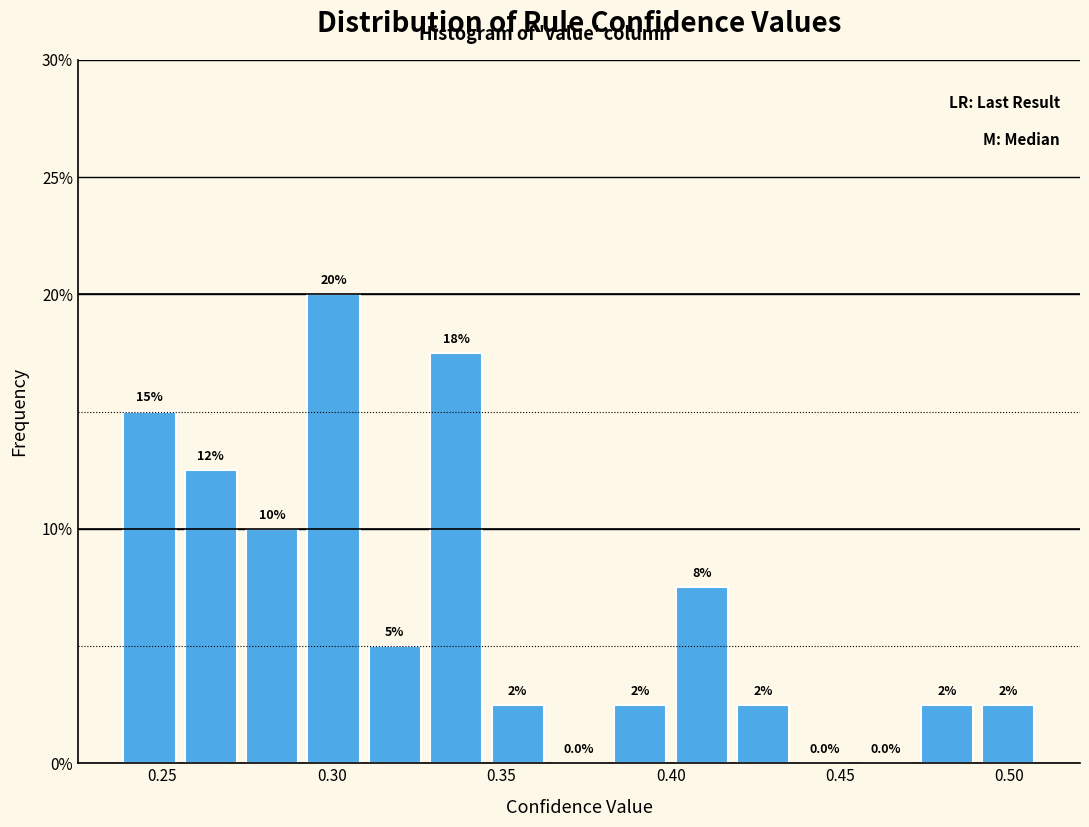

Around what value on the x-axis is the tallest bar? Give the approximate position of its centre, as read against the axis.

0.300